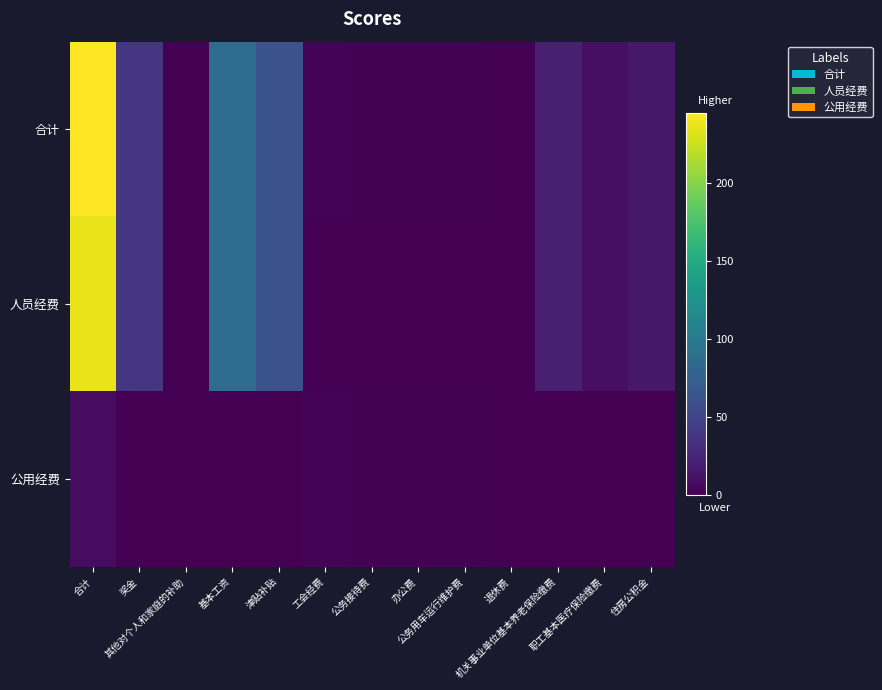

How many categories are shown in the chart?

13